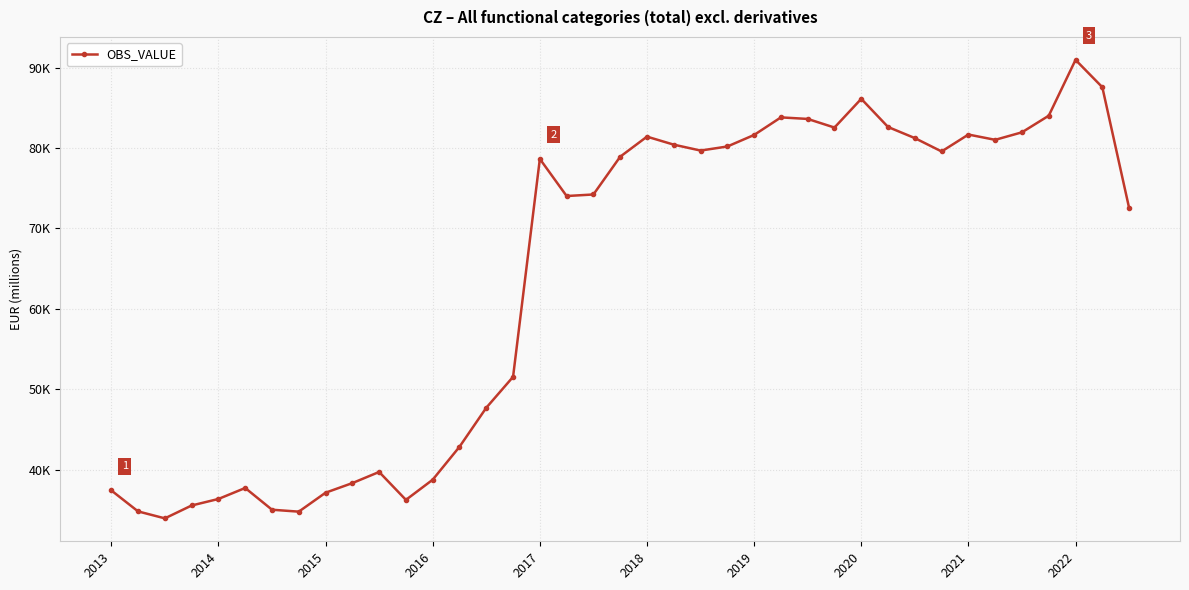

How many points are higher than both their immediate neighbors (excluding endpoints)?

8